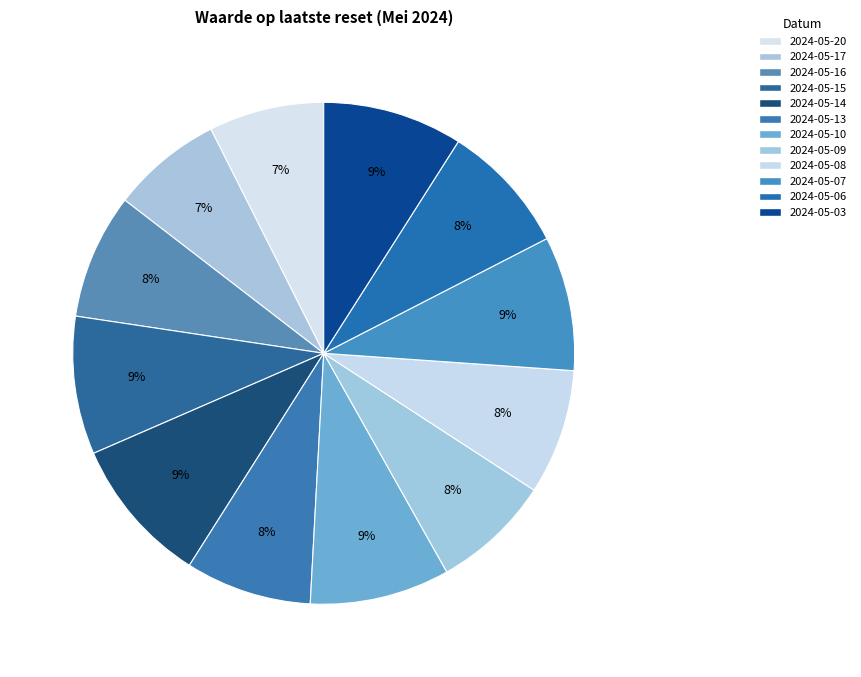

Is 2024-05-10 the majority of the pie?

No